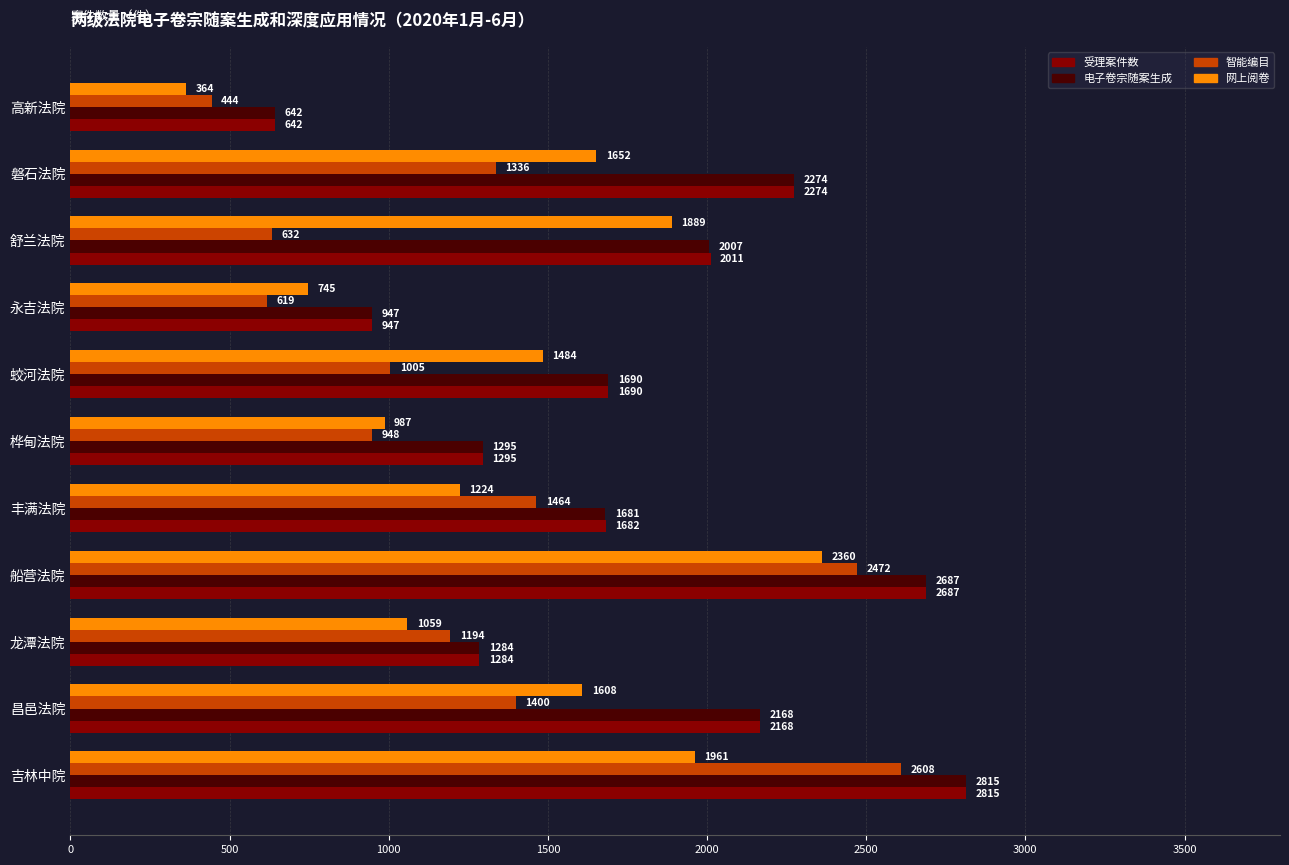

What is the difference between the 受理案件数 values at 龙潭法院 and 丰满法院?

398